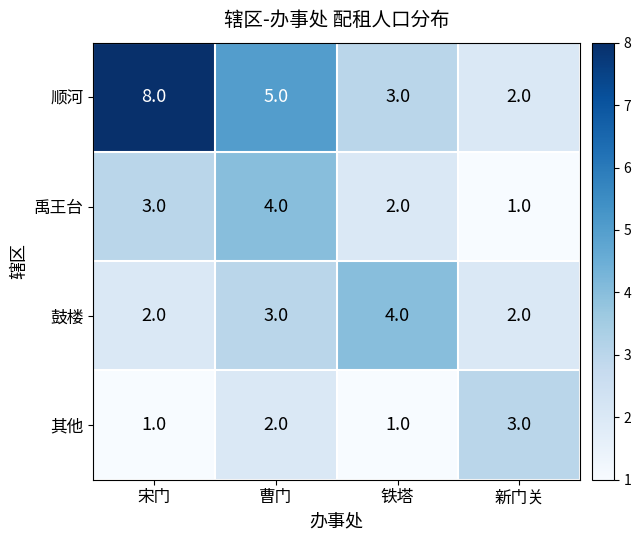

Reading left to right, transcribe all the data shown in this chart.

顺河: 8	5	3	2
禹王台: 3	4	2	1
鼓楼: 2	3	4	2
其他: 1	2	1	3